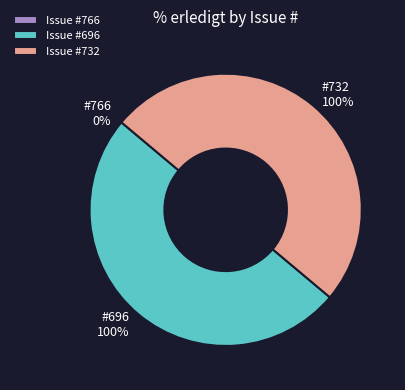

The 732 slice represents 63% of the pie. True or false?

False